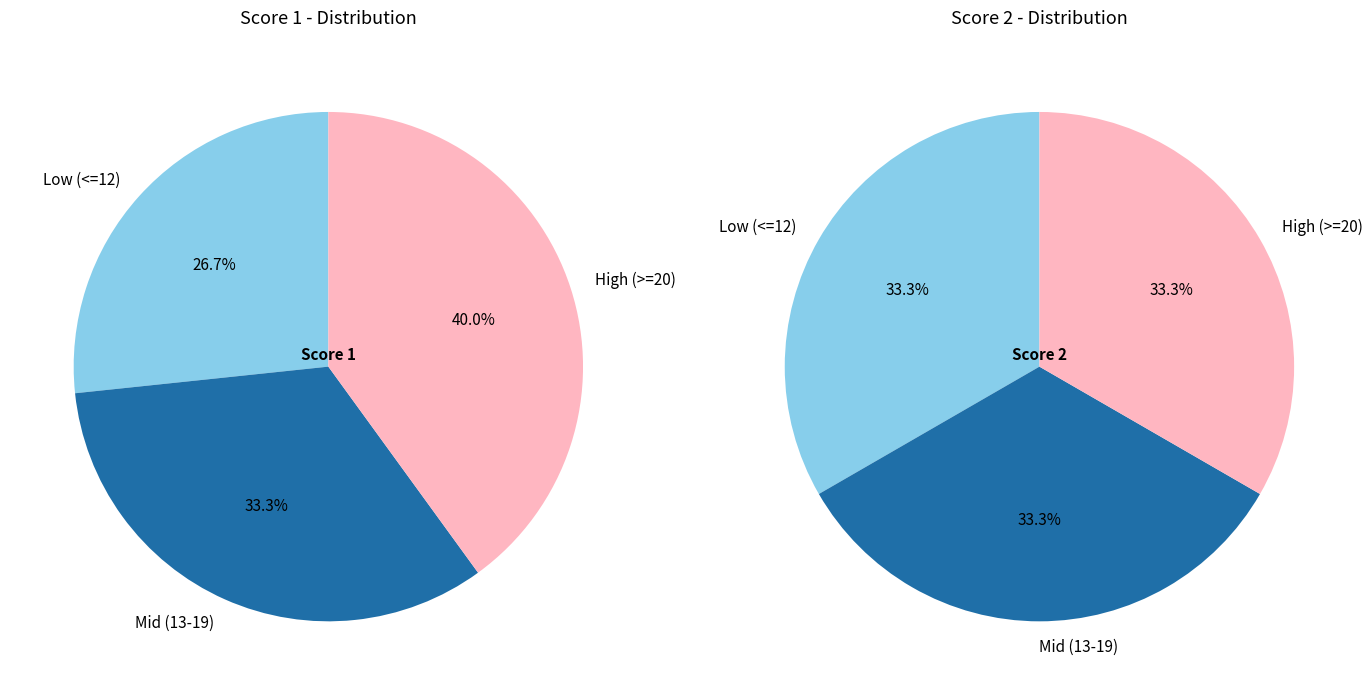

At Board 2, list the series in order from smallest to largest.

Score 2, Score 1